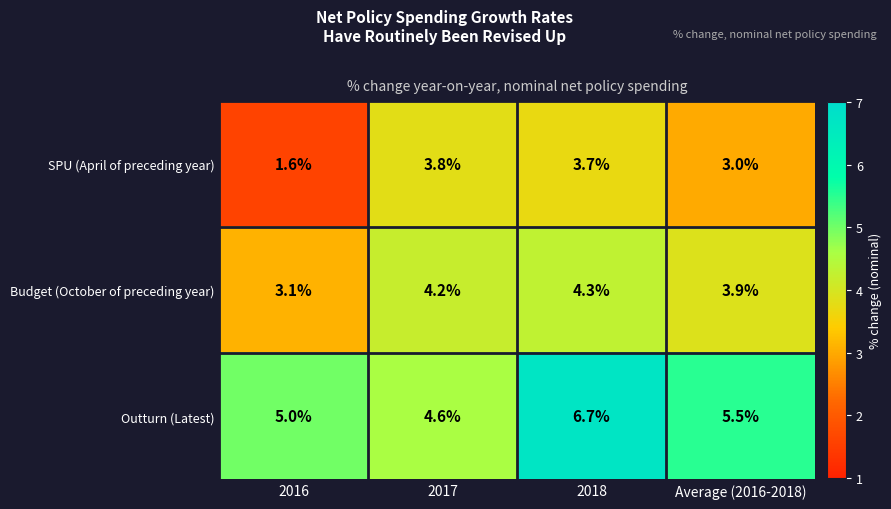

What is the spread (max minus min) of values at 2016?

3.4